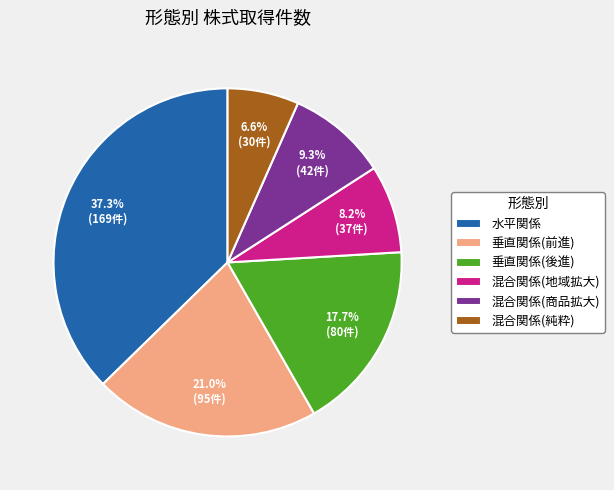

What percentage is NOT represented by 混合関係(商品拡大)?

90.7%